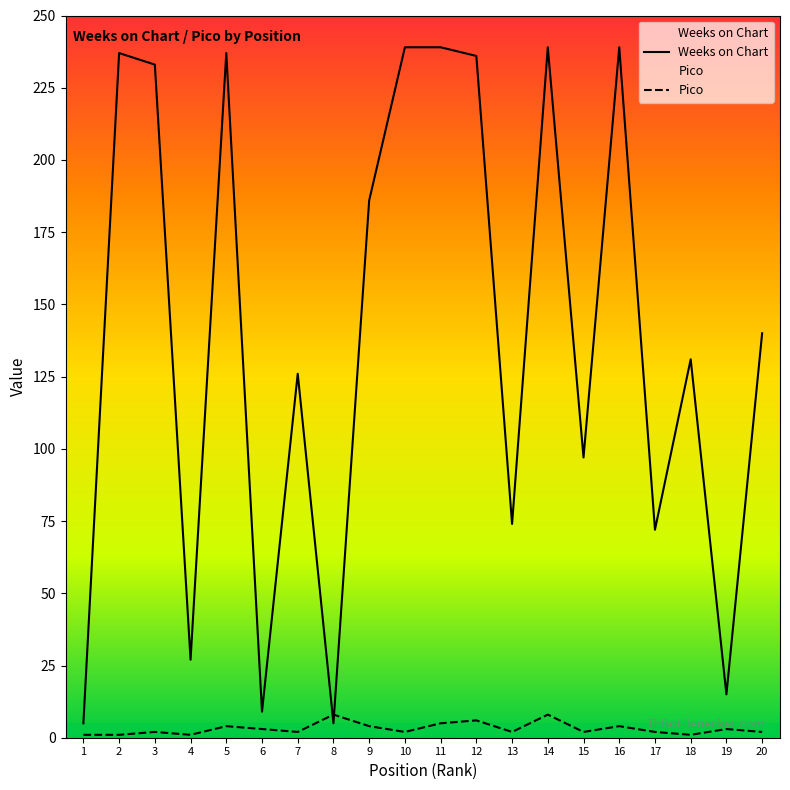

What is the lowest value of the Pico series?

1